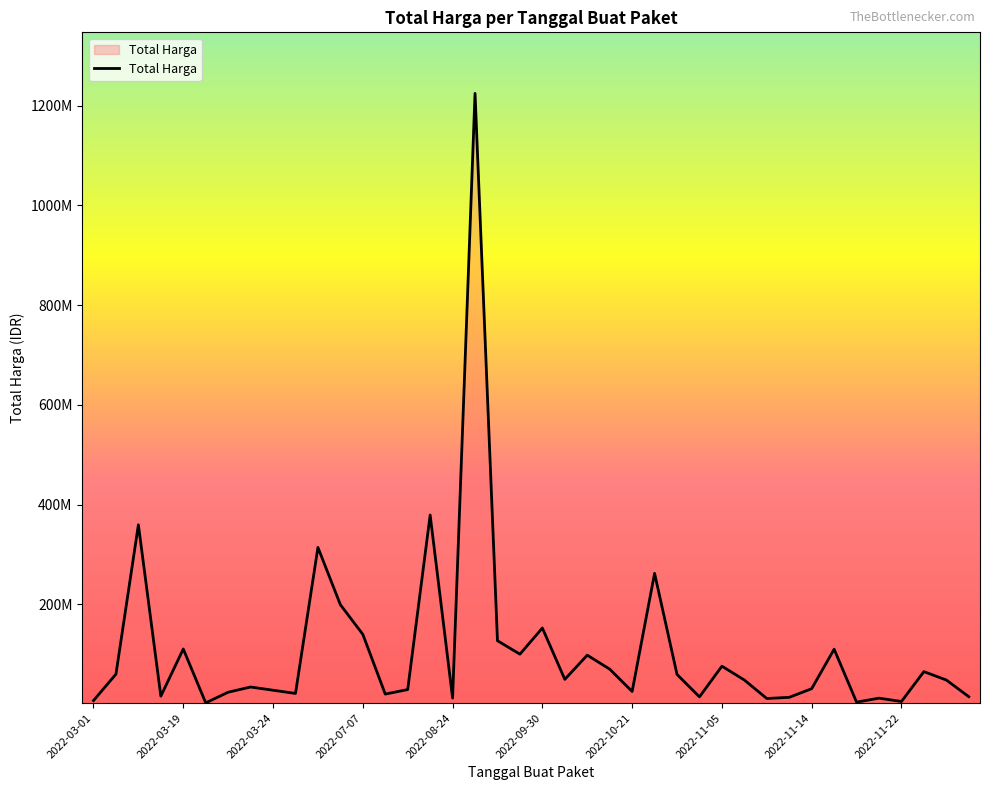

Which label corresponds to the smallest value in the chart?

2022-03-22